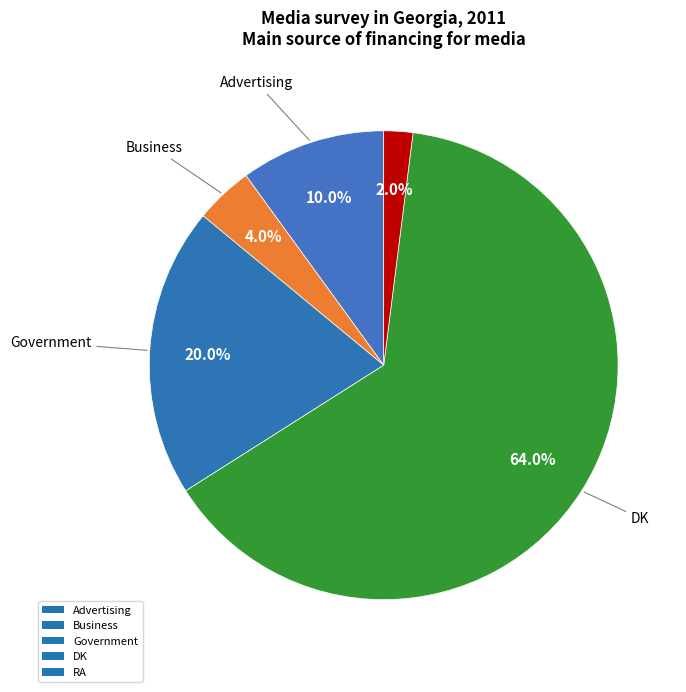

Count the number of slices in the pie.

5